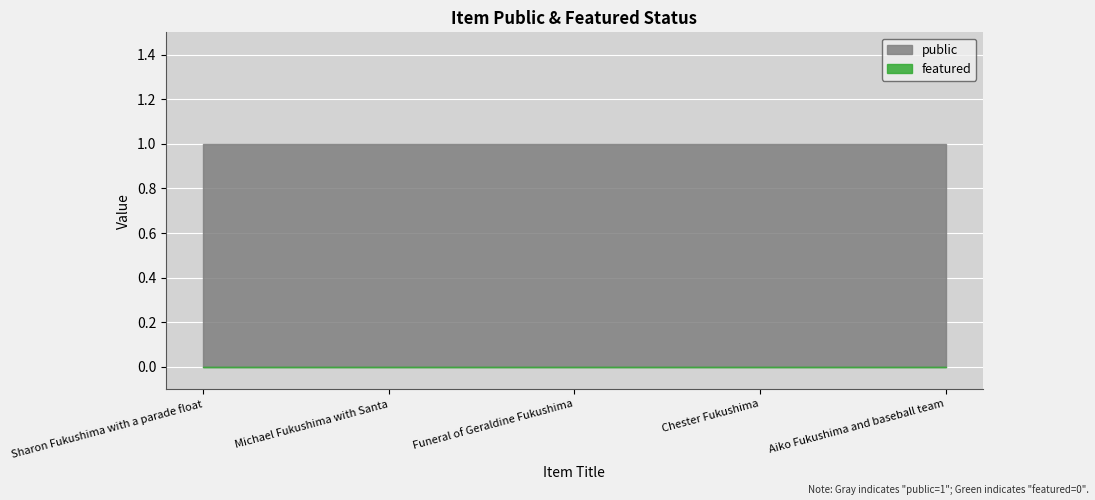

At how many categories does at least one series exceed 0?

5